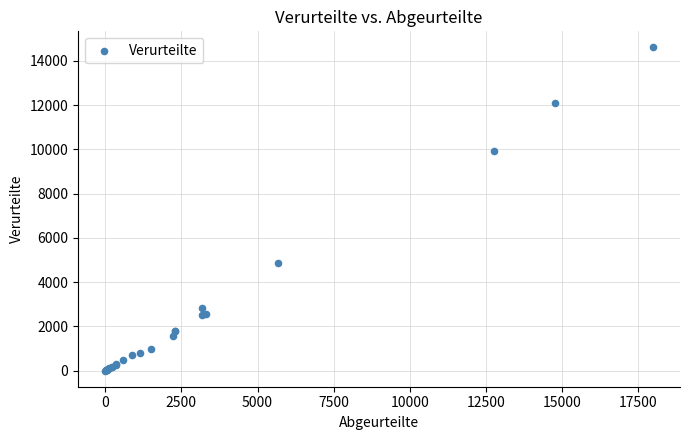

What Y value in the scatter plot is closest to 7306?

4865